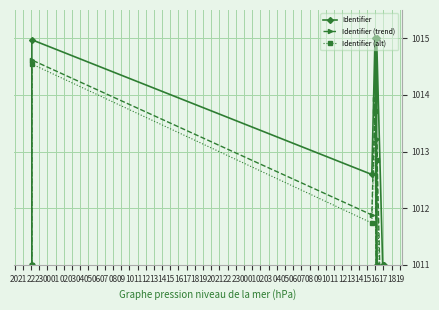

What is the sum of all Identifier values?

8101.6